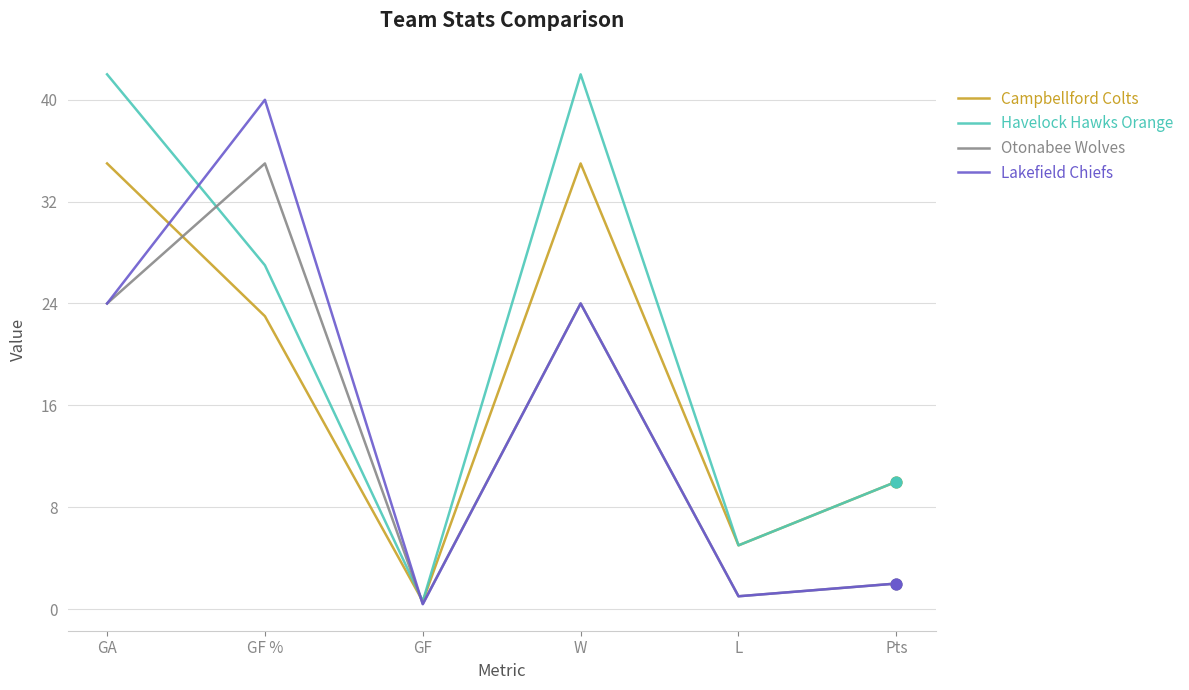

Between GA and L, which series saw the biggest shift?

Havelock Hawks Orange